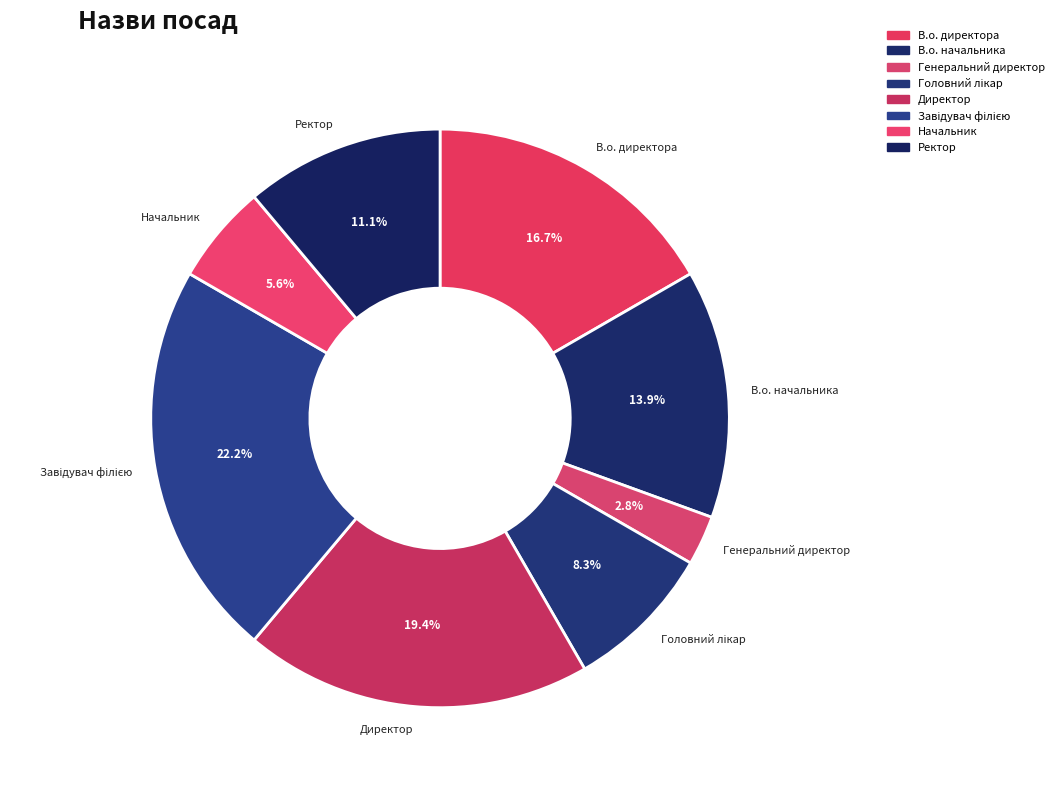

The В.о. начальника slice represents 28% of the pie. True or false?

False